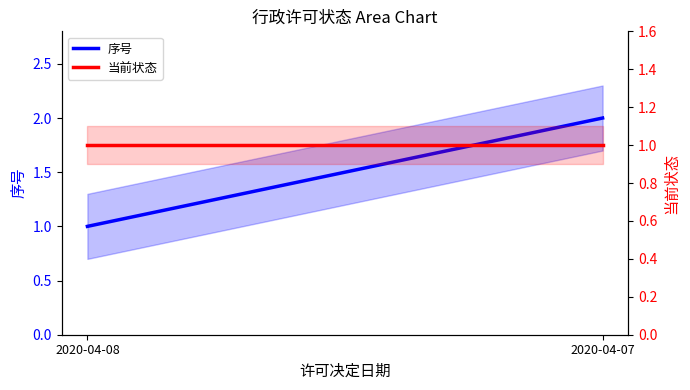

True or false: 当前状态 has a value of 1 at 2020-04-07.

True